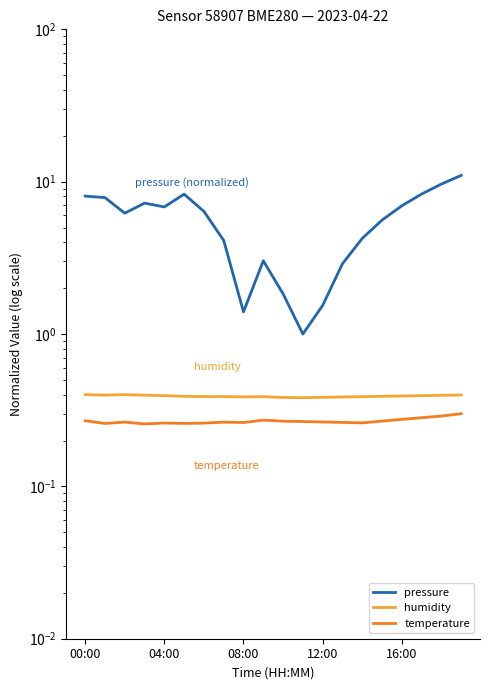

True or false: pressure and temperature cross at least once.

False